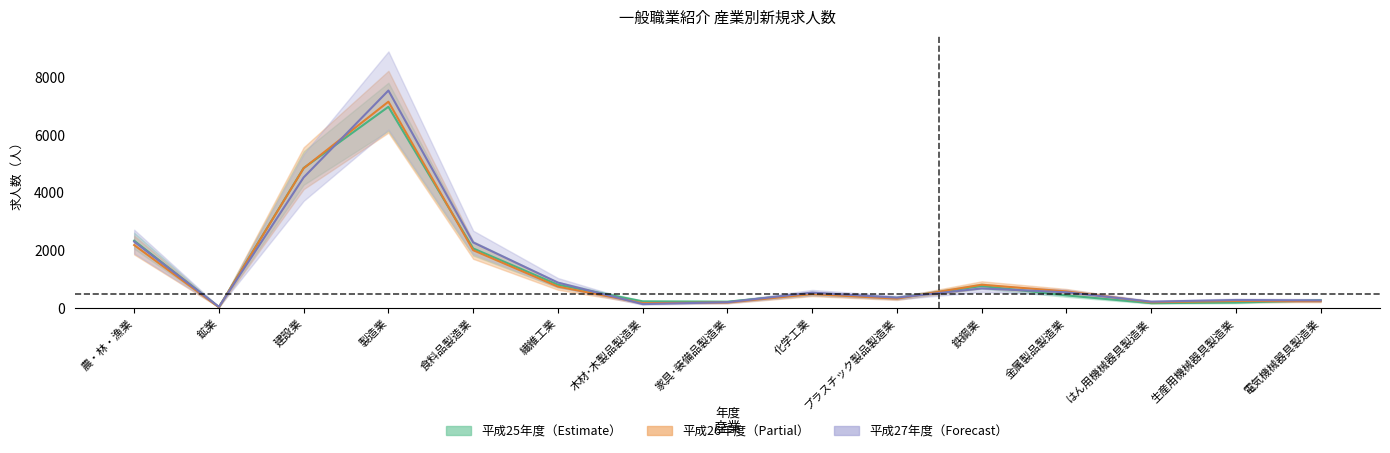

Count the number of data series in this chart.

3